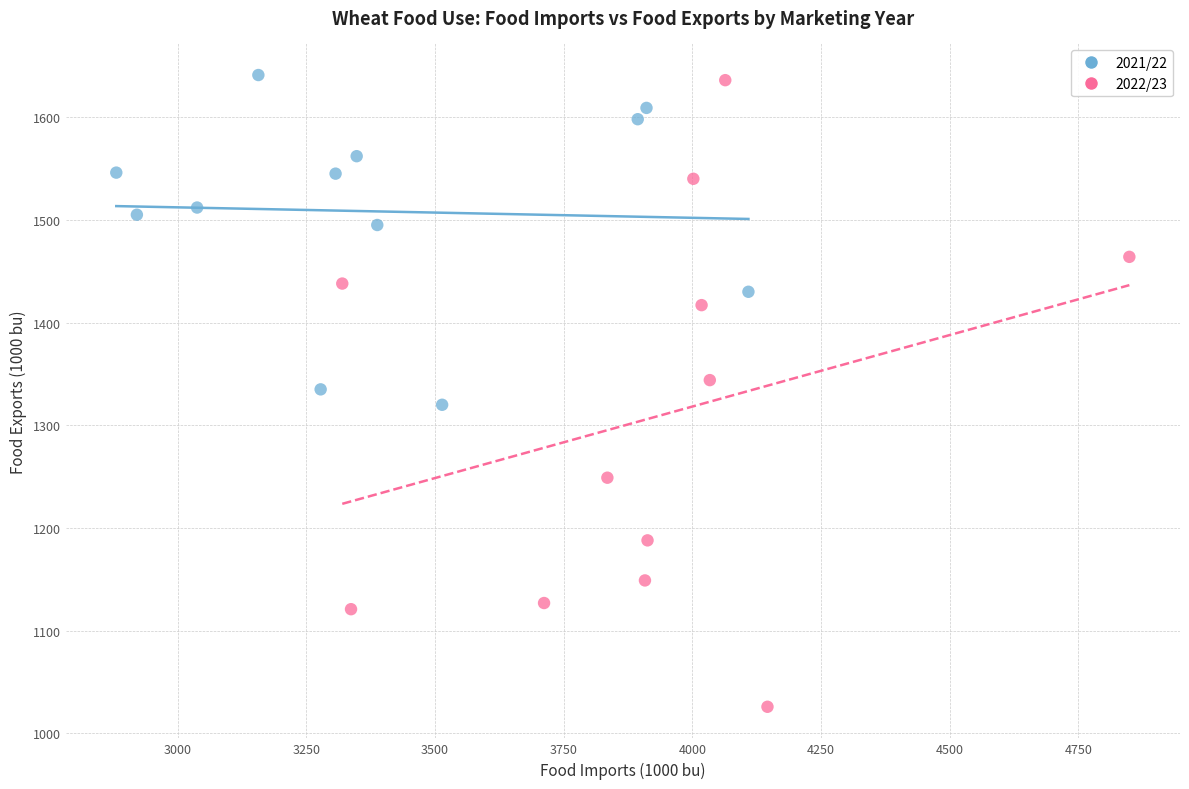

Which series contains the lowest Y value?

2022/23